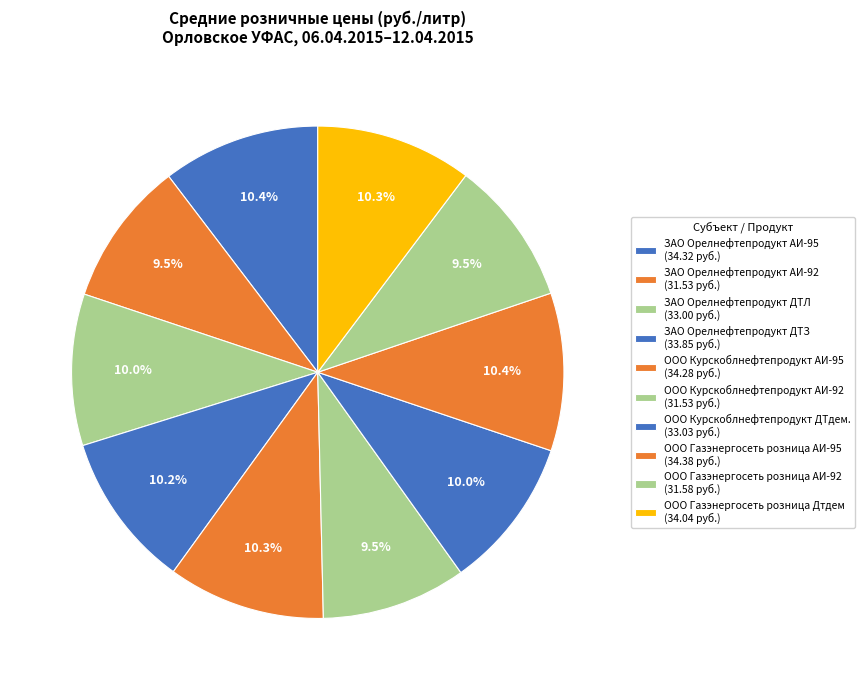

Rank the categories by value from highest to lowest.

ООО Газэнергосеть розница АИ-95, ЗАО Орелнефтепродукт АИ-95, ООО Курскоблнефтепродукт АИ-95, ООО Газэнергосеть розница Дтдем, ЗАО Орелнефтепродукт ДТЗ, ООО Курскоблнефтепродукт ДТдем., ЗАО Орелнефтепродукт ДТЛ, ООО Газэнергосеть розница АИ-92, ЗАО Орелнефтепродукт АИ-92, ООО Курскоблнефтепродукт АИ-92